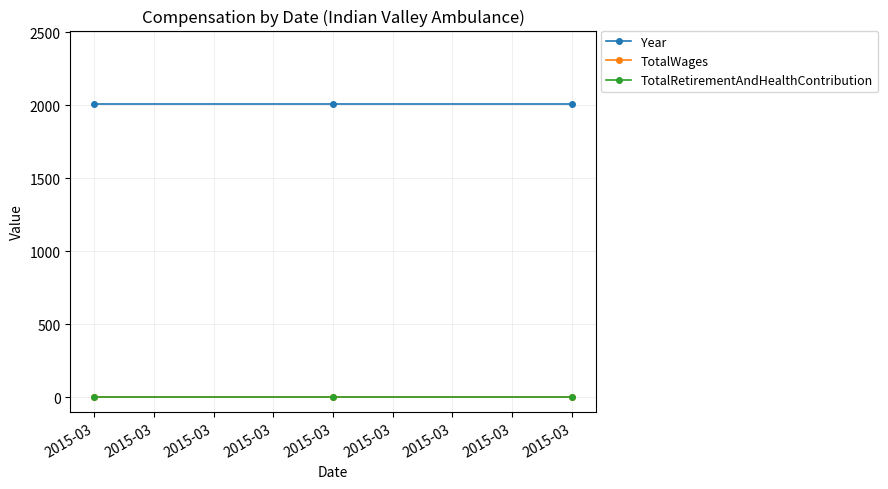

Does the chart have visible grid lines?

Yes